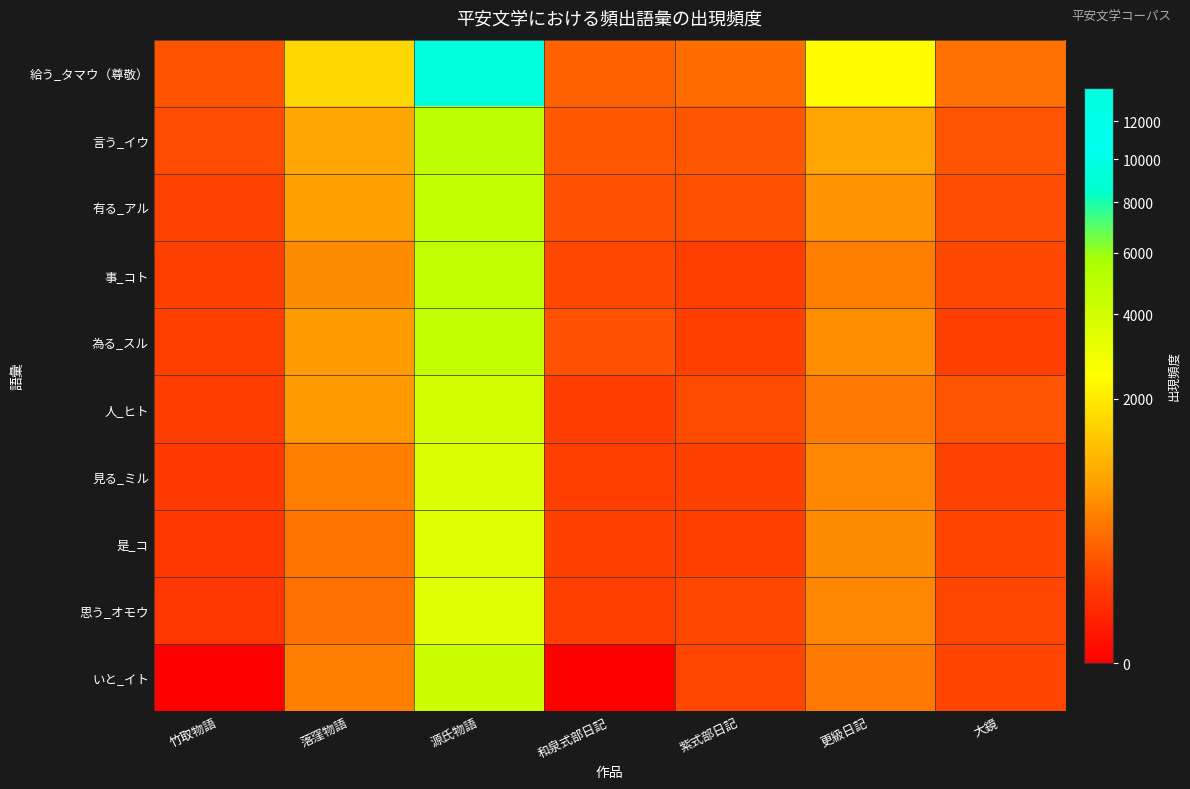

Which series has the largest total across all categories?

給う_タマウ（尊敬）